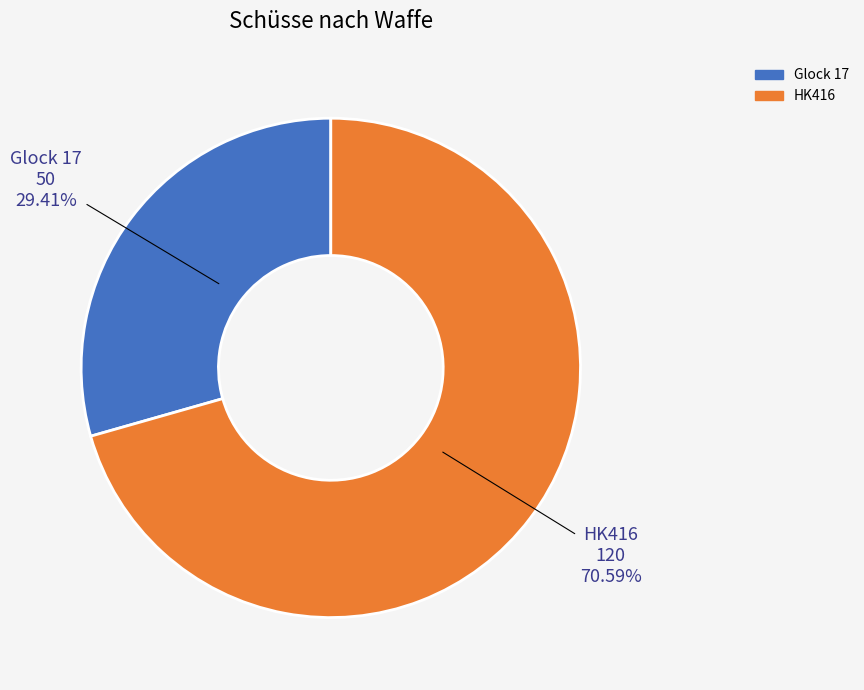

What is the smallest slice in the pie chart?

Glock 17